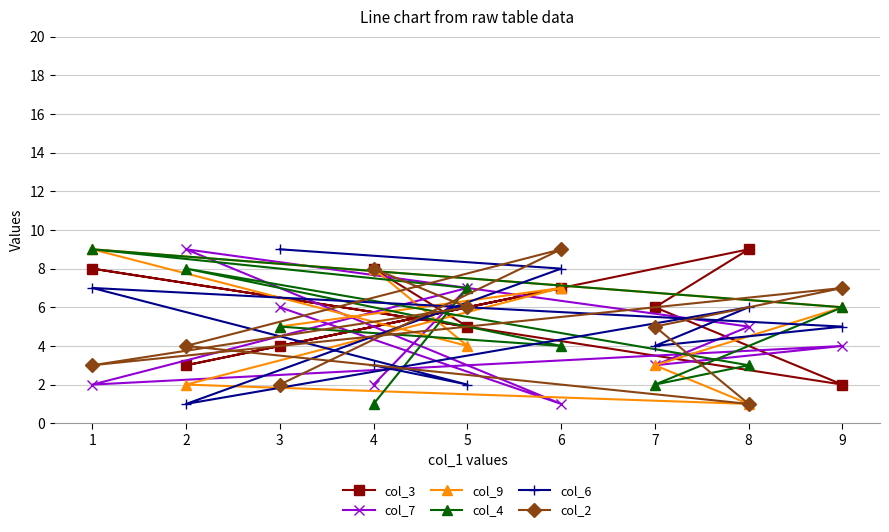

How many intersections are there between col_3 and col_4?

5